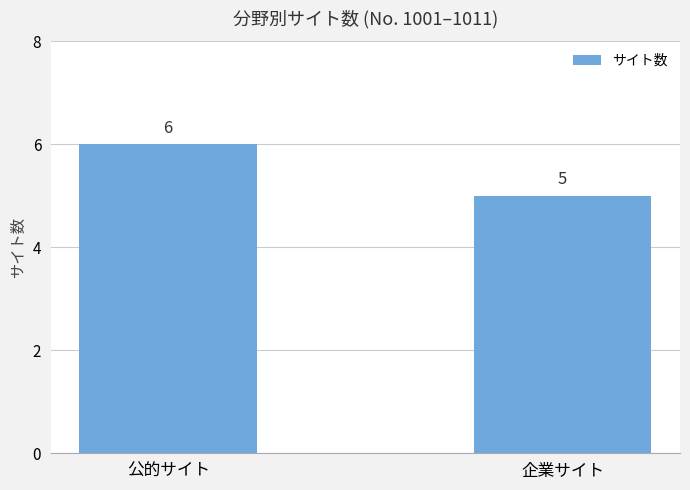

Between 公的サイト and 企業サイト, which is larger?

公的サイト